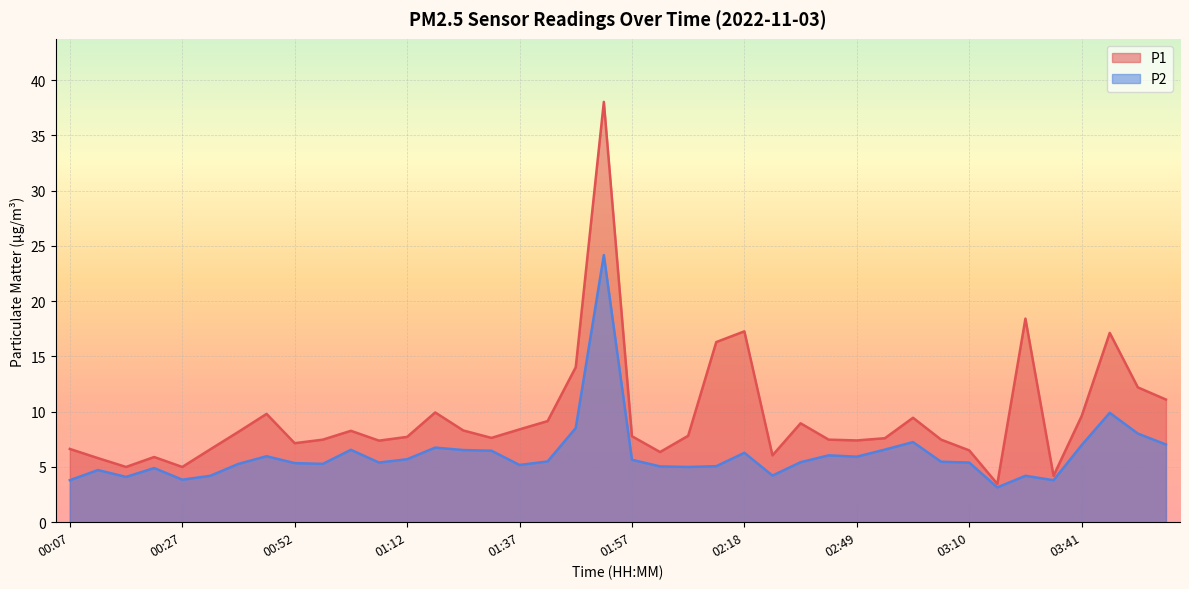

Which category has the lowest value in the P2 series?

03:21